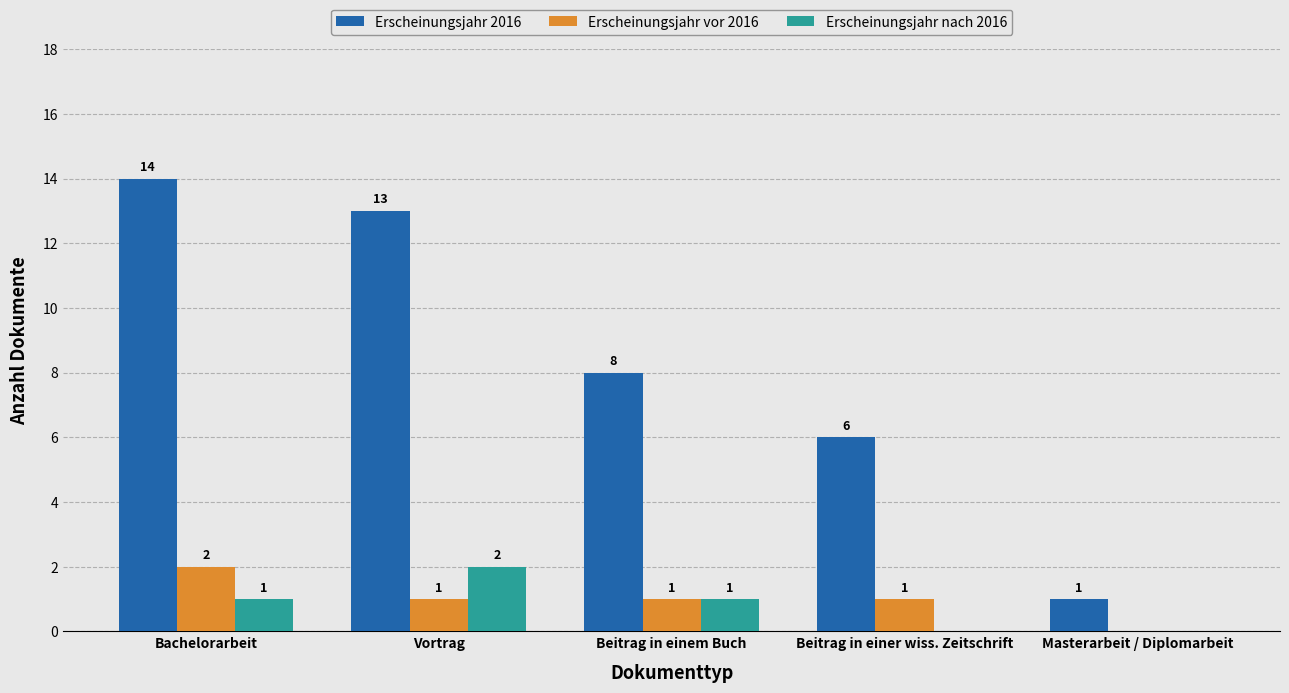

True or false: Erscheinungsjahr nach 2016 has a value of 1 at Beitrag in einem Buch.

True